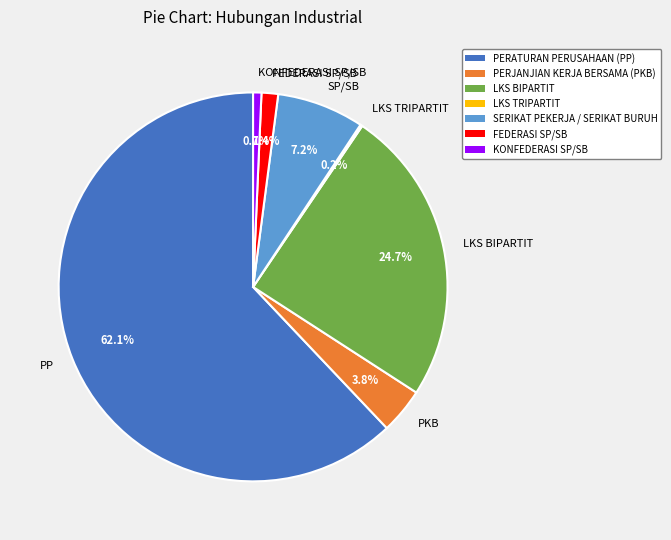

Combined, what portion of the pie is SP/SB and KONFEDERASI SP/SB?

7.9%